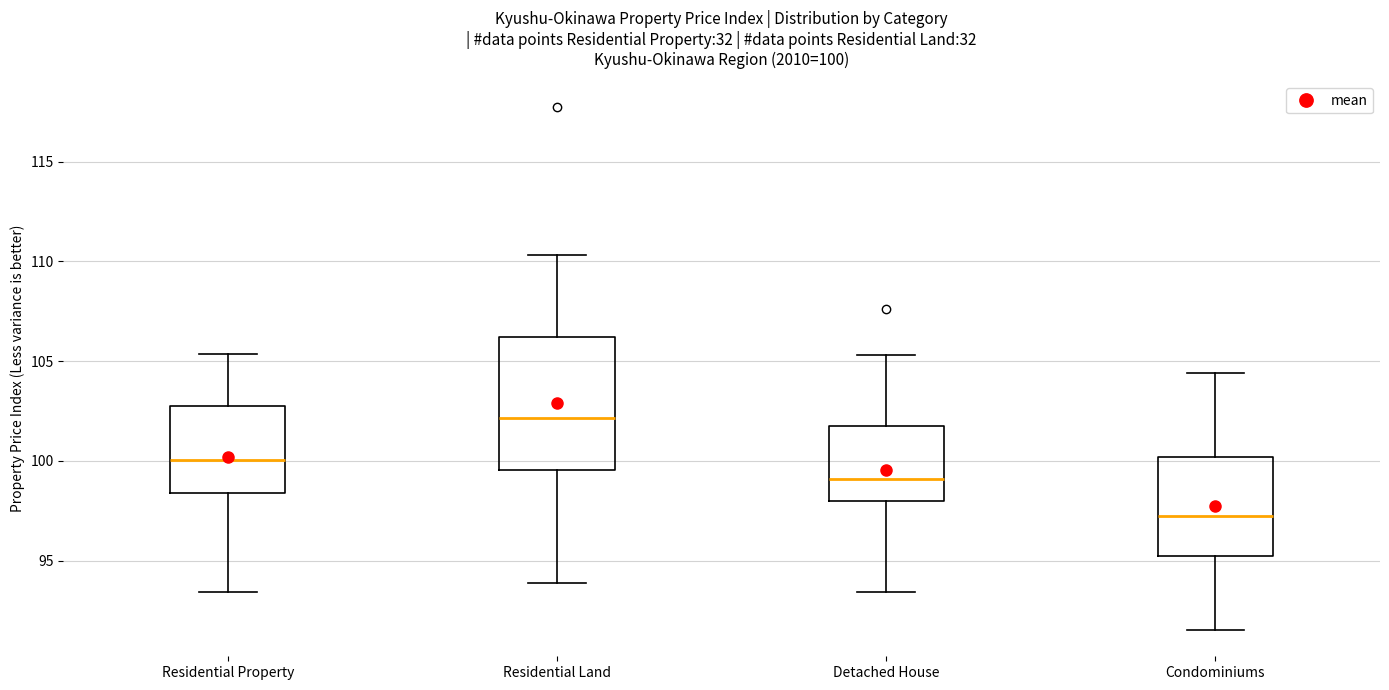

Which box is the tallest, from its lower edge to its upper edge?

Residential Land